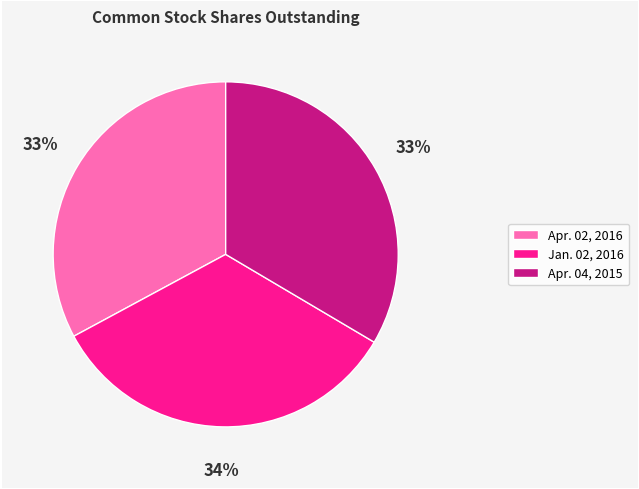

How many slices are in this pie chart?

3